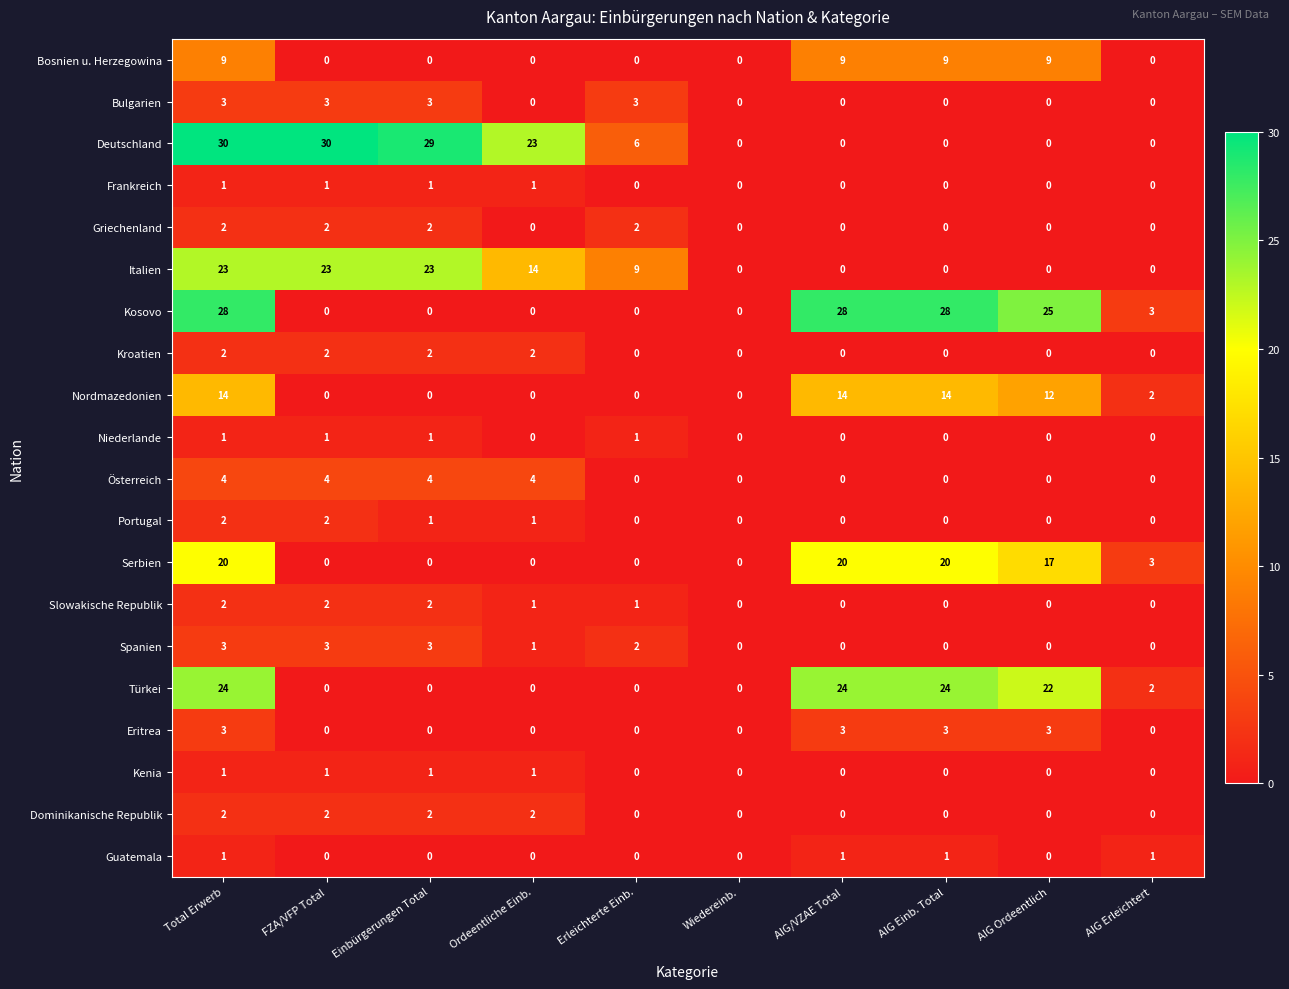

How many categories are shown in the chart?

10